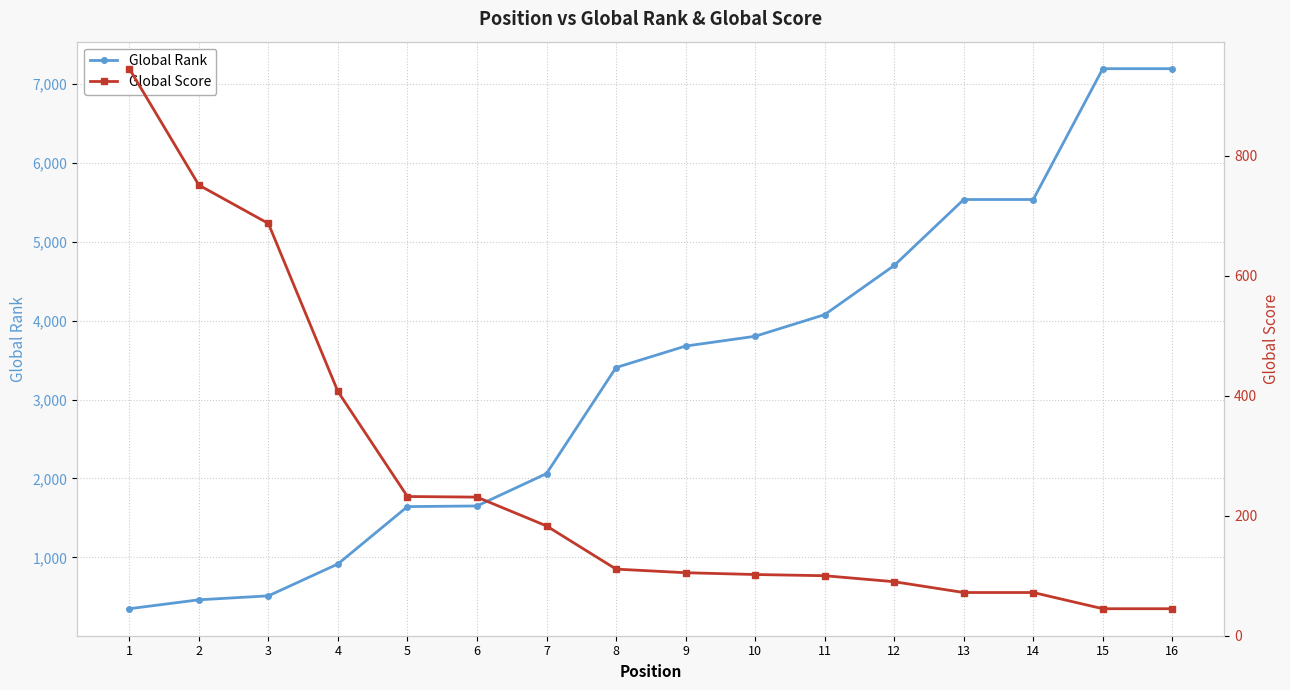

Which series has the widest spread of values?

Global Rank